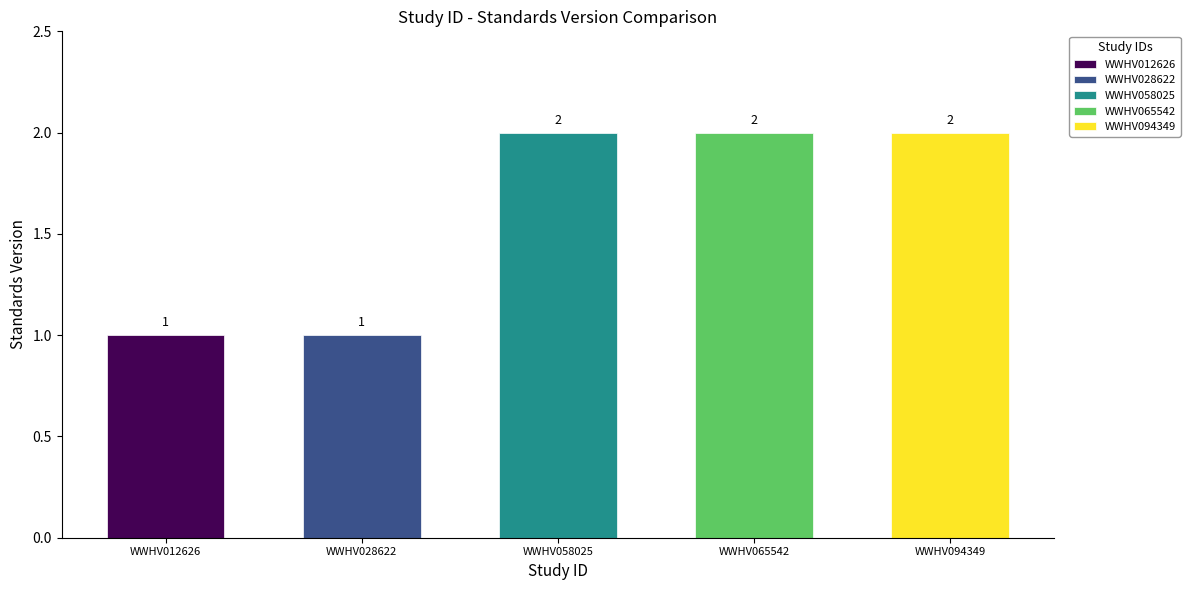

Reading right to left, transcribe all the data shown in this chart.

2	2	2	1	1